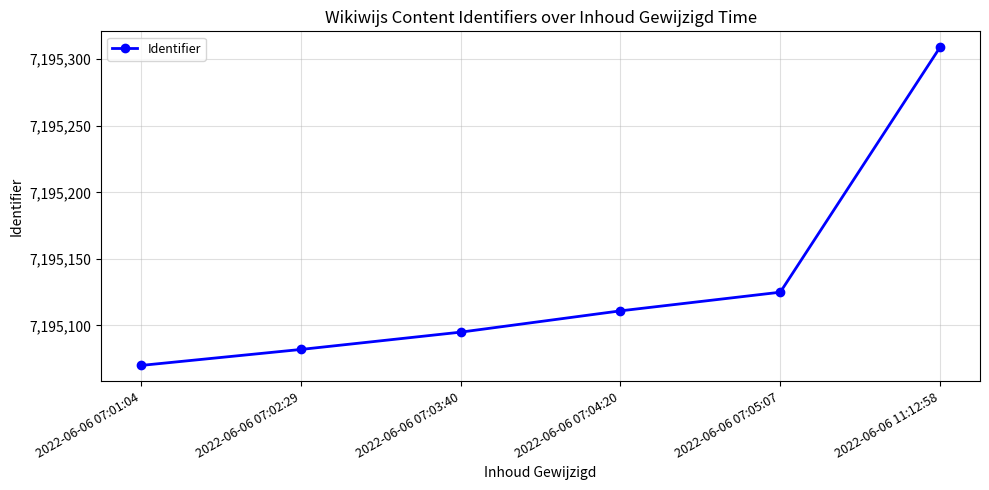

What is the sum of all values?

43170792